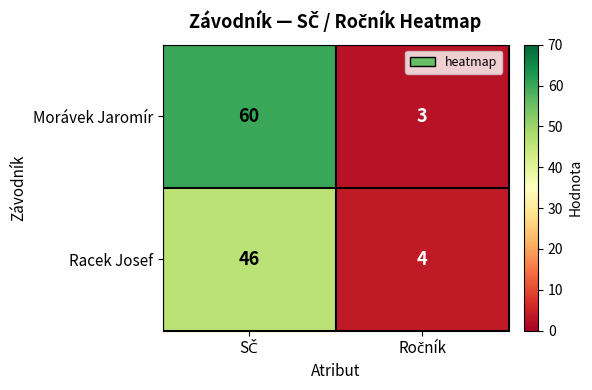

Which series has the largest total across all categories?

Morávek Jaromír